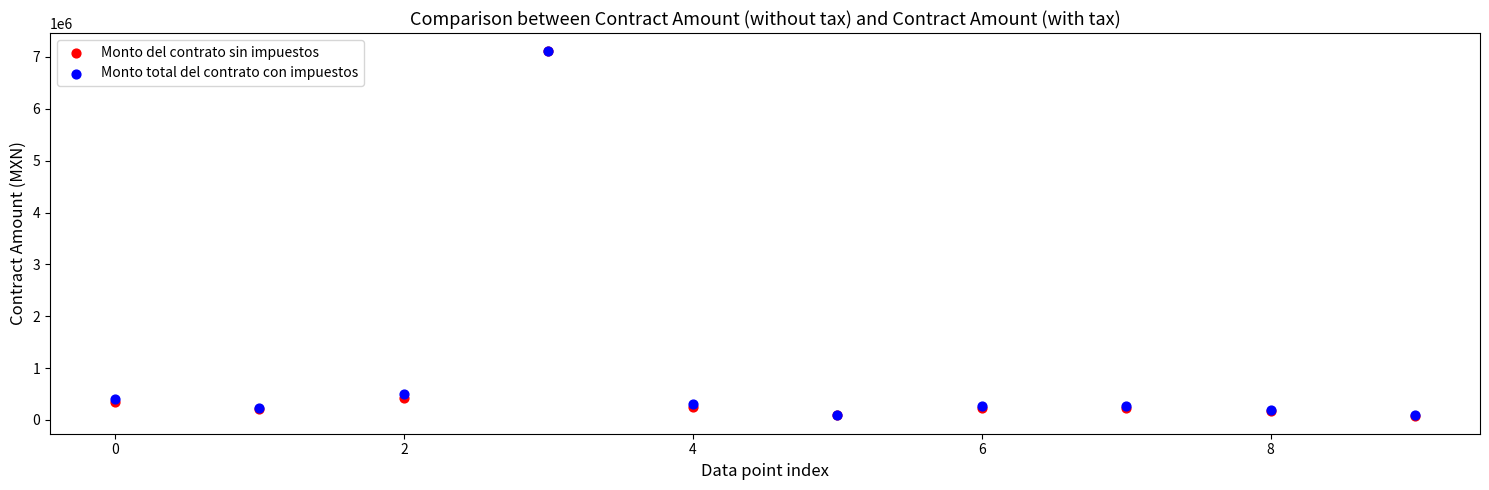

What are all the series names shown in the legend?

Monto del contrato sin impuestos, Monto total del contrato con impuestos